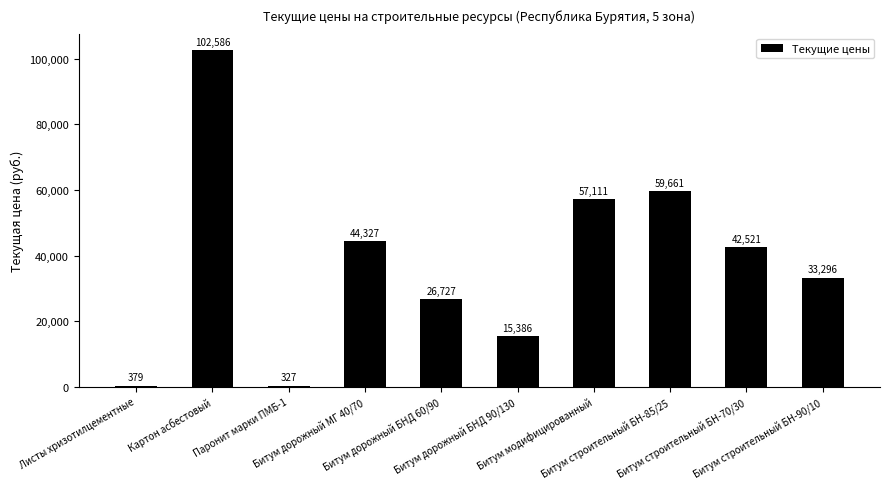

How many categories are shown in the chart?

10